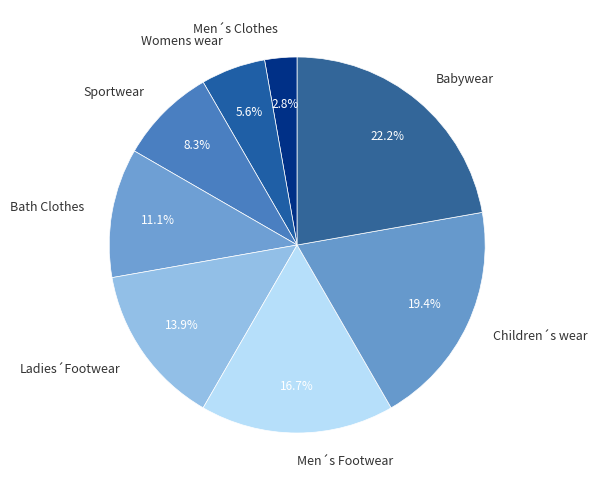

What percentage is the Ladies´Footwear slice, to the nearest percent?

14%